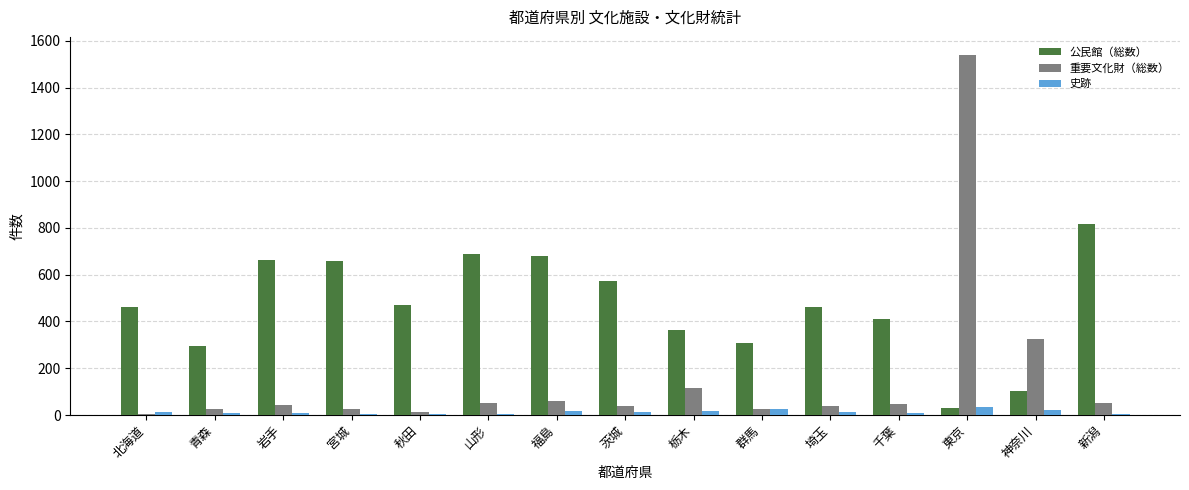

At which label does 公民館（総数） first exceed 464?

岩手